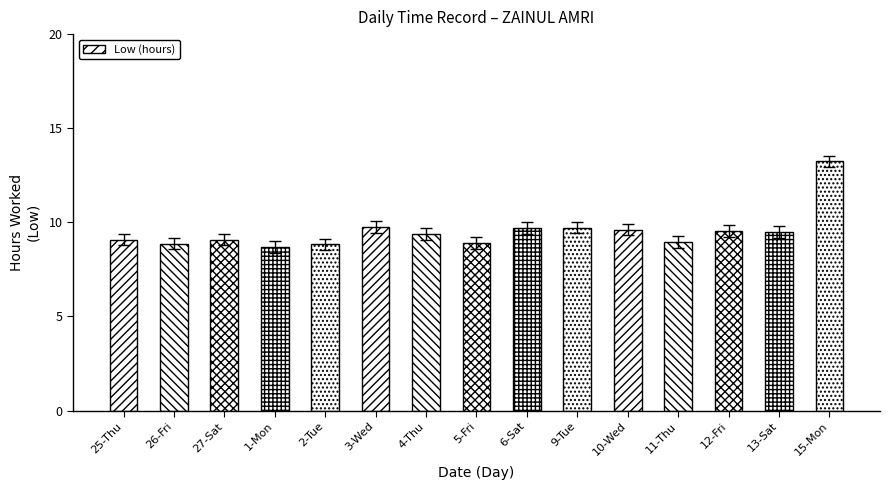

Which category has the highest value across all series?

15-Mon